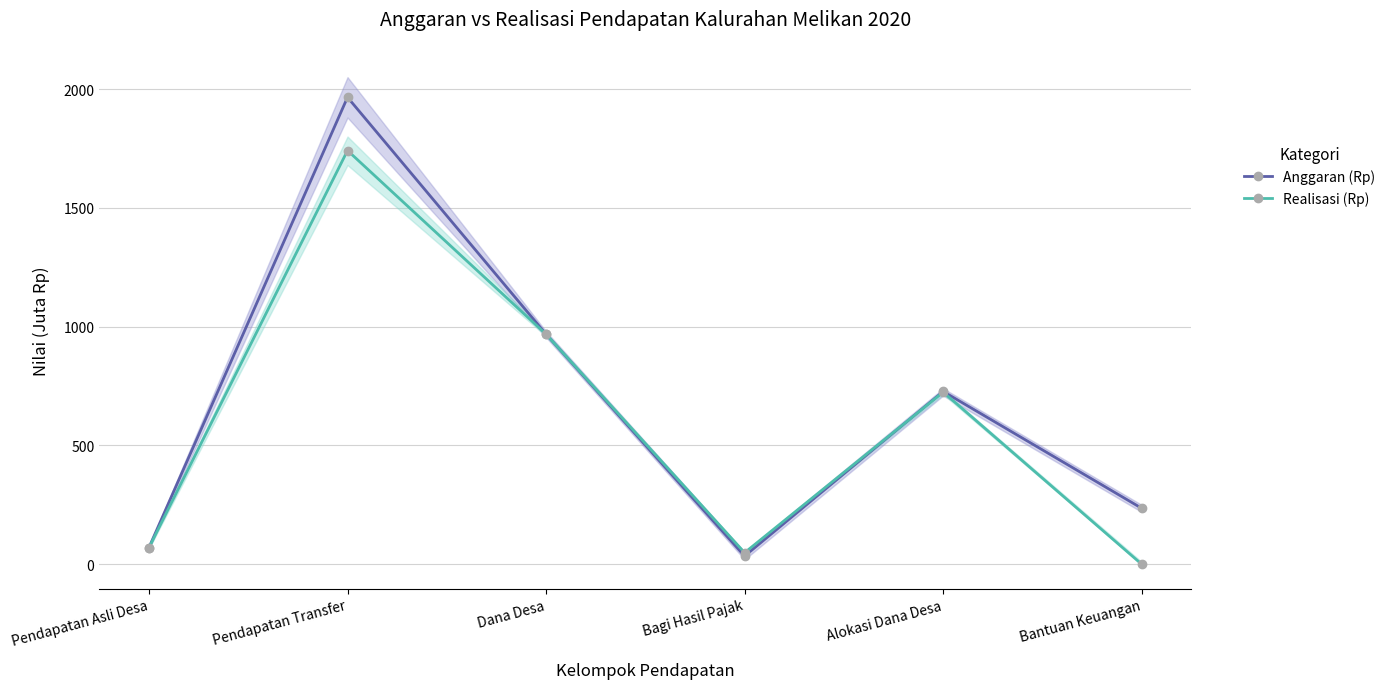

After their last crossing, which series has the higher values: Anggaran (Rp) or Realisasi (Rp)?

Anggaran (Rp)